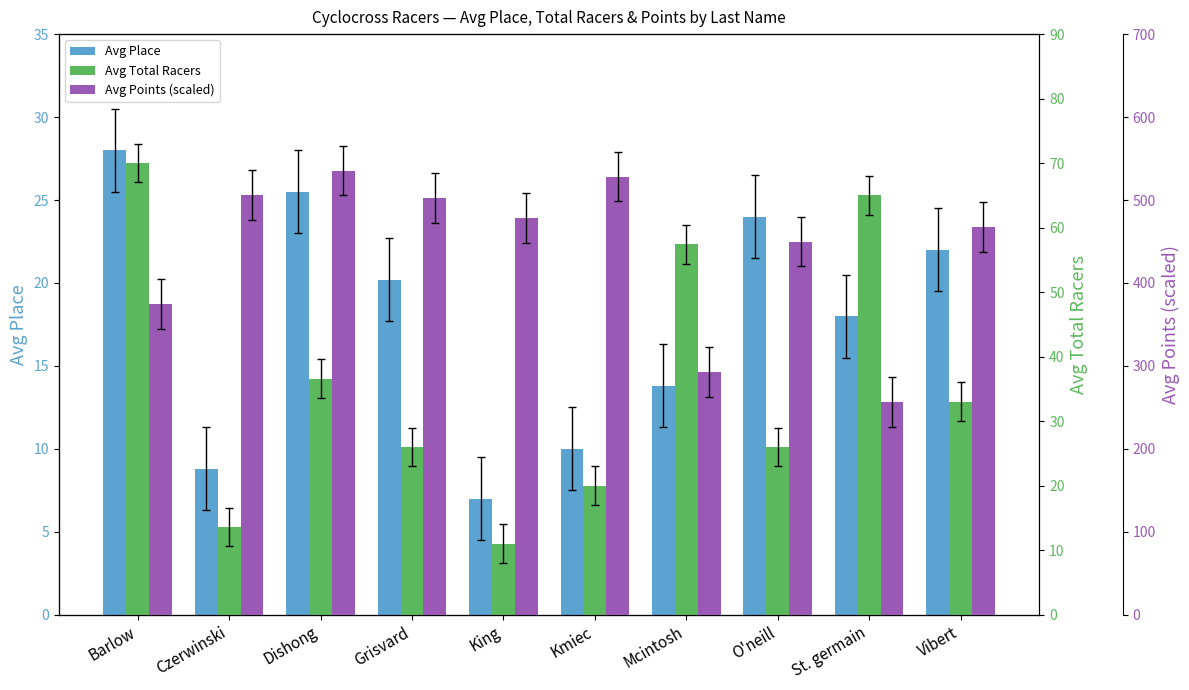

How many series are shown in this chart?

3